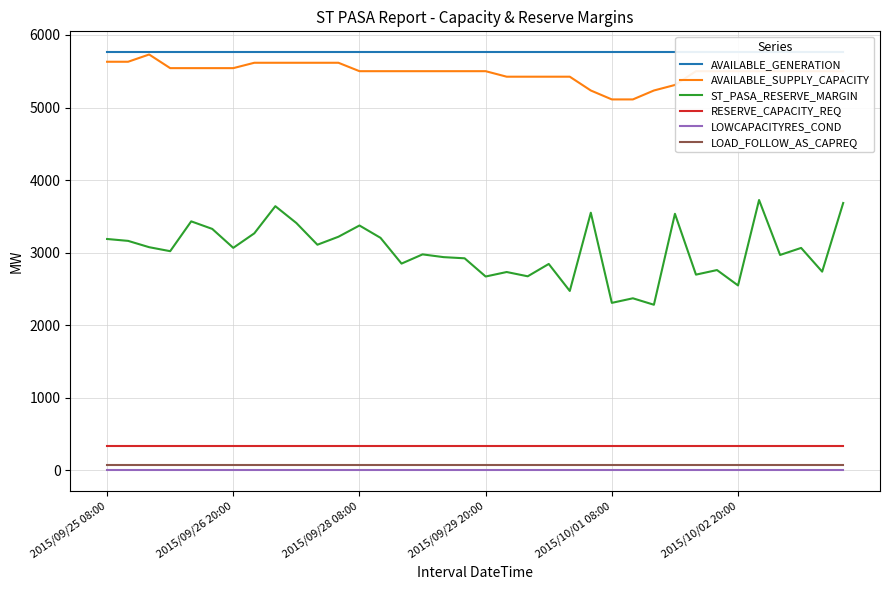

Where is LOAD_FOLLOW_AS_CAPREQ nearest to the value 72?

2015/09/25 08:00